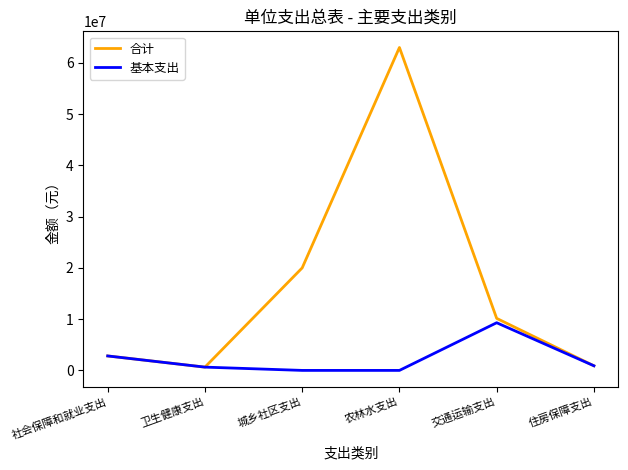

Which series has the largest total across all categories?

合计